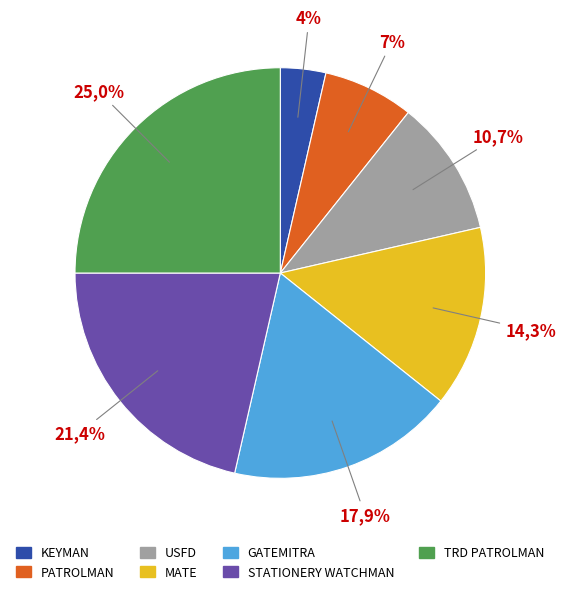

How much of the chart is everything except STATIONERY WATCHMAN?

78.6%